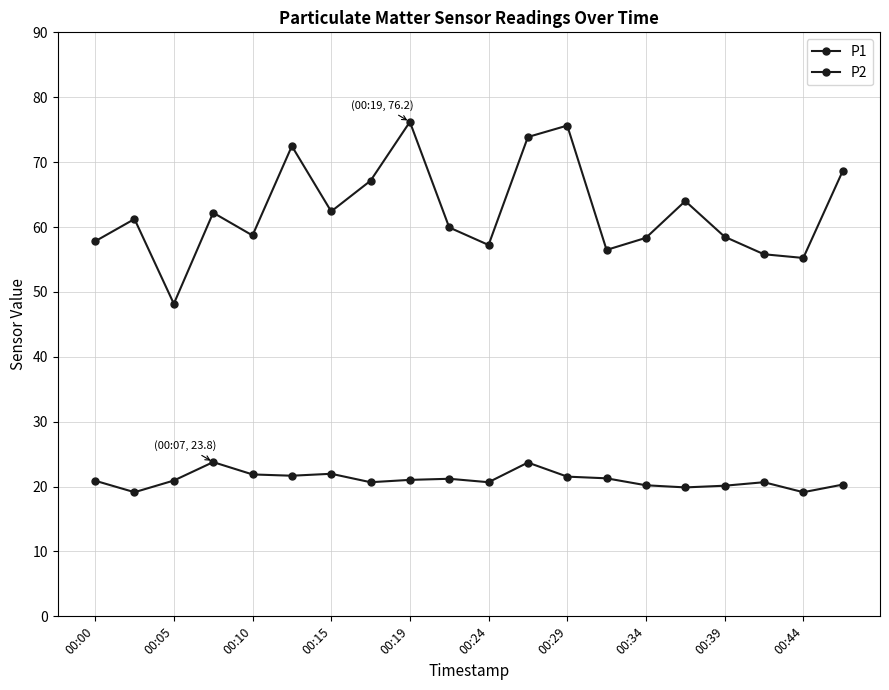

Does the chart have visible grid lines?

Yes